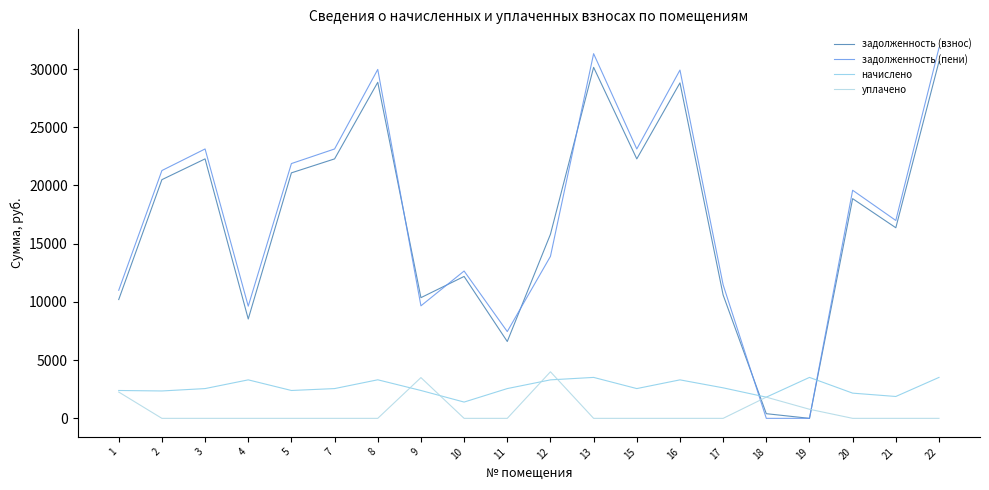

Is it true that задолженность (пени) equals 16399.0 at 9?

False